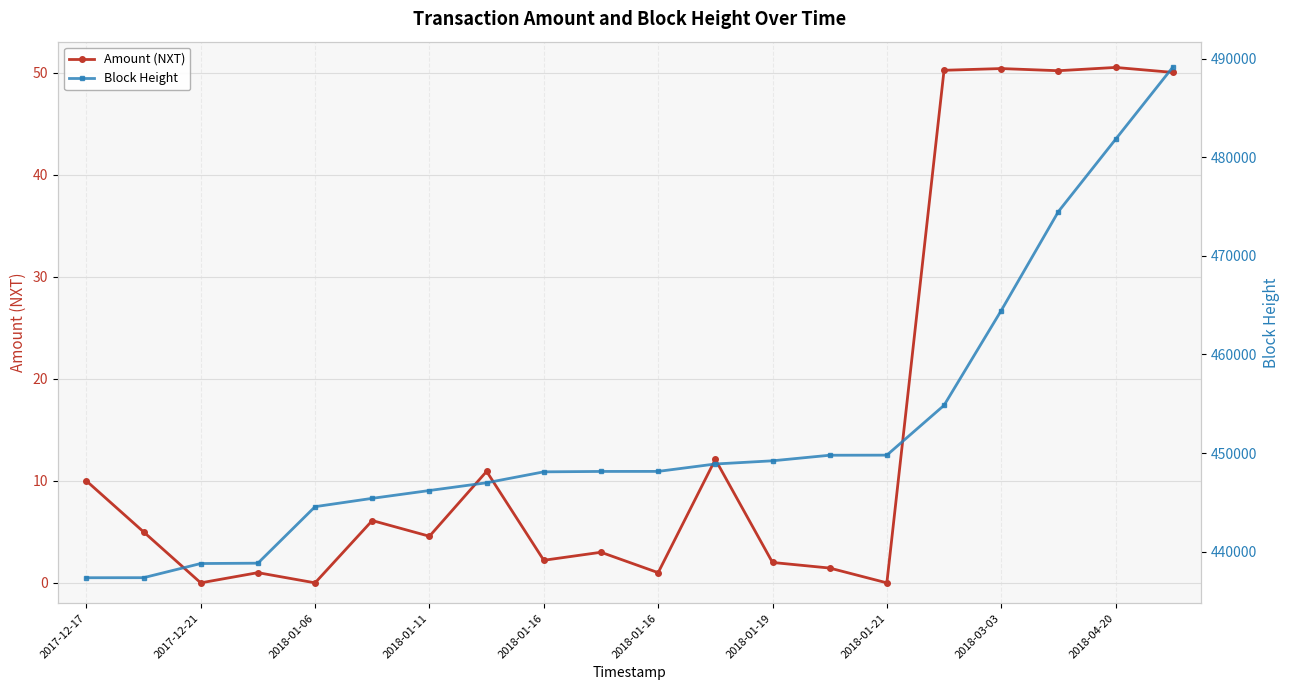

The Block Height series shows 464448.0 at 2018-03-03. True or false?

True